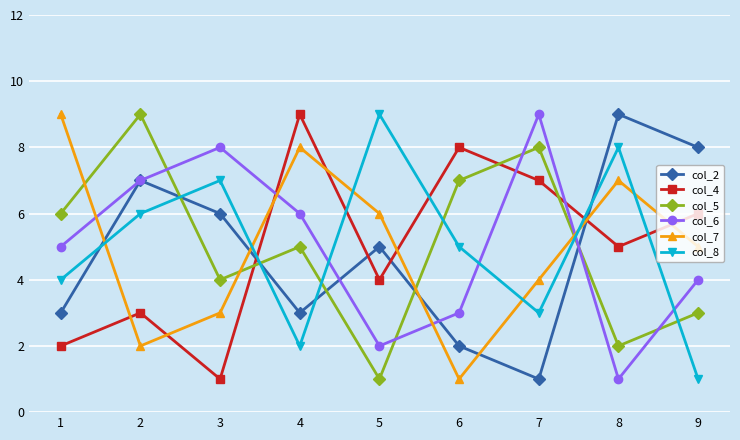

Read the col_2 value at 1.

3